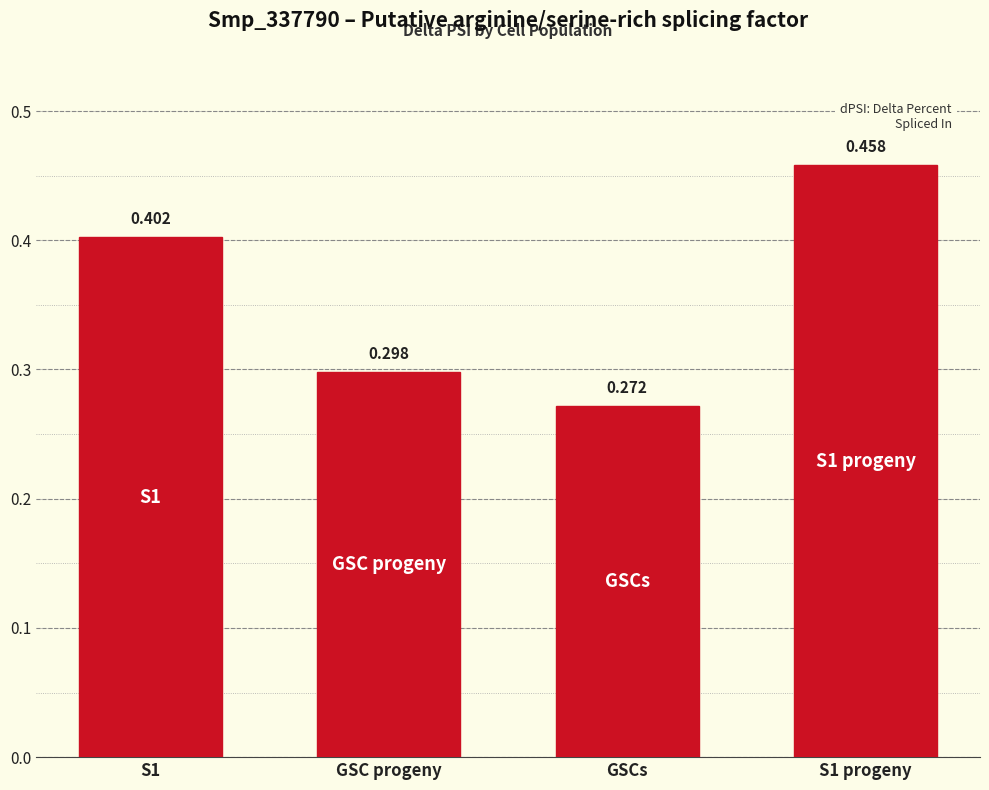

Count the values in the range 0 to 1.

4